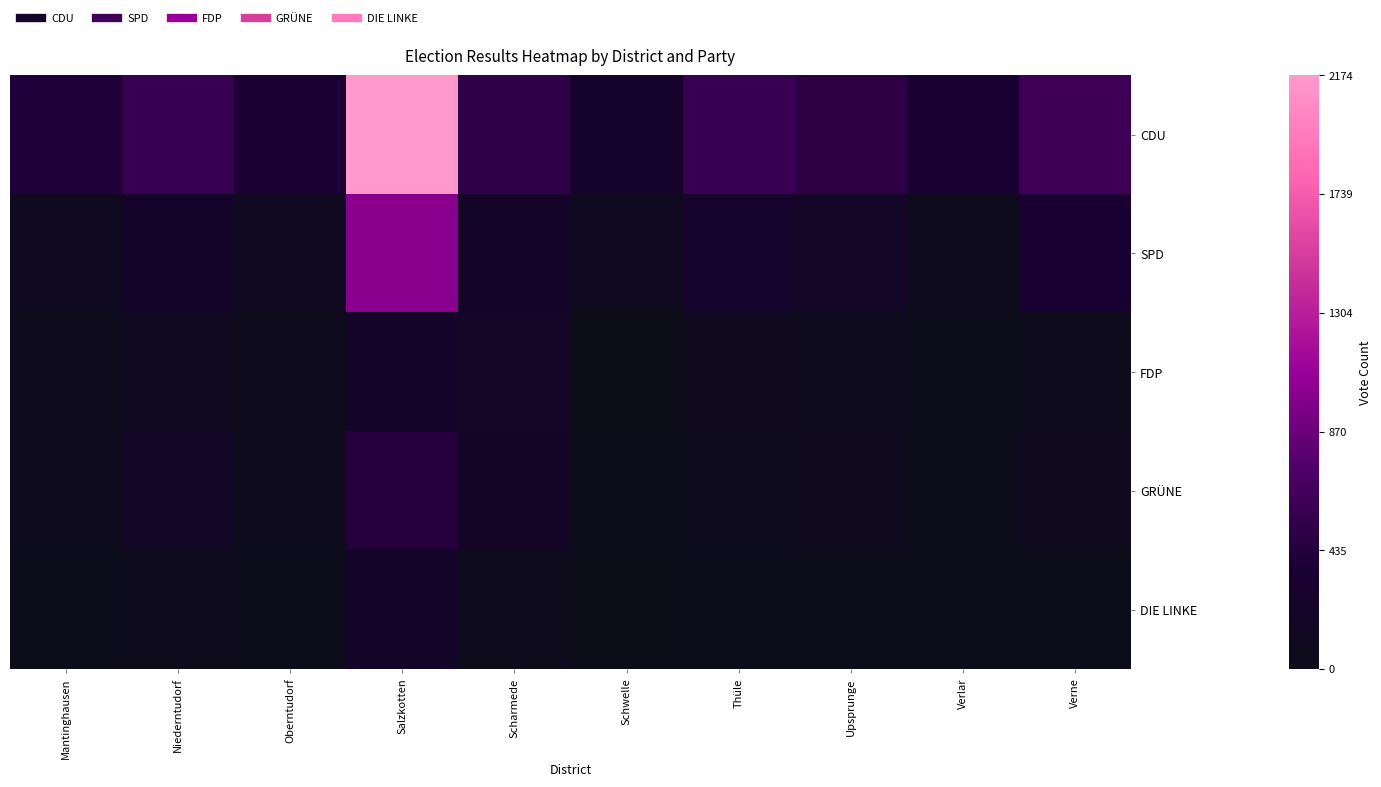

Which category has the highest value across all series?

Salzkotten